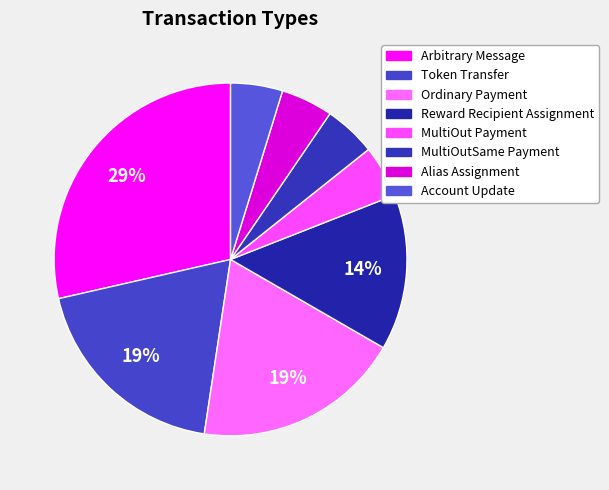

To the nearest percent, what is the difference between the MultiOutSame Payment and Arbitrary Message slice percentages?

24%